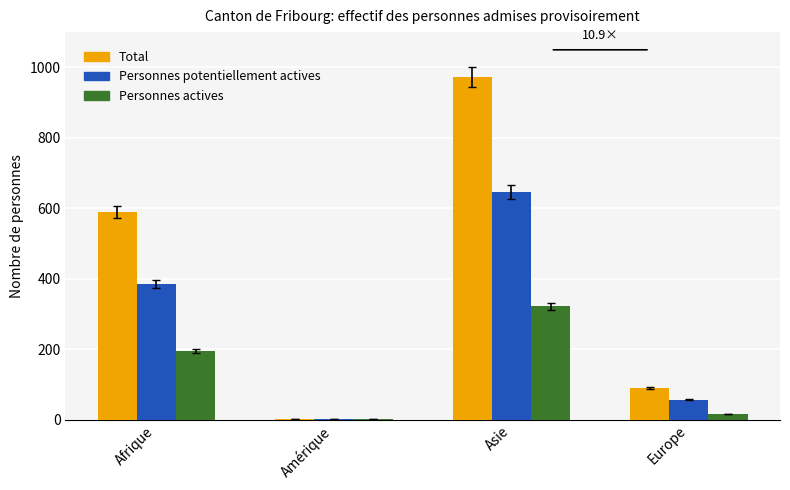

Reading left to right, extract all data points from this chart.

Total: Afrique=590	Amérique=3	Asie=972	Europe=89
Personnes potentiellement actives: Afrique=386	Amérique=3	Asie=646	Europe=57
Personnes actives: Afrique=195	Amérique=3	Asie=322	Europe=16